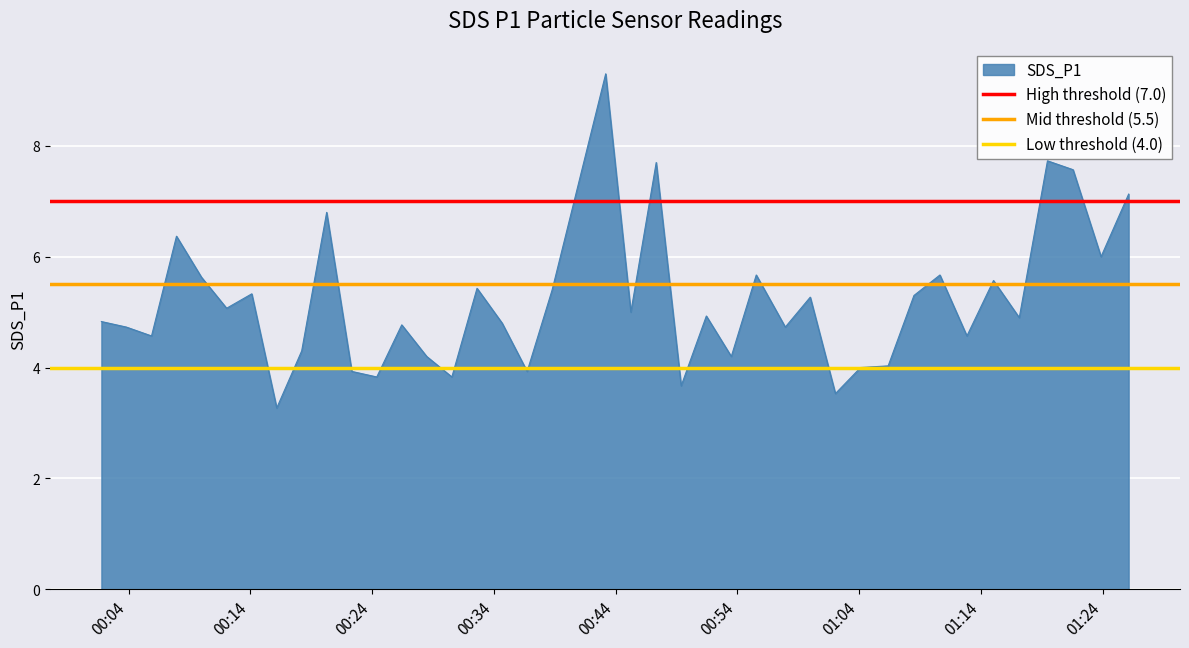

What is the highest value of the SDS_P1 series?

9.3